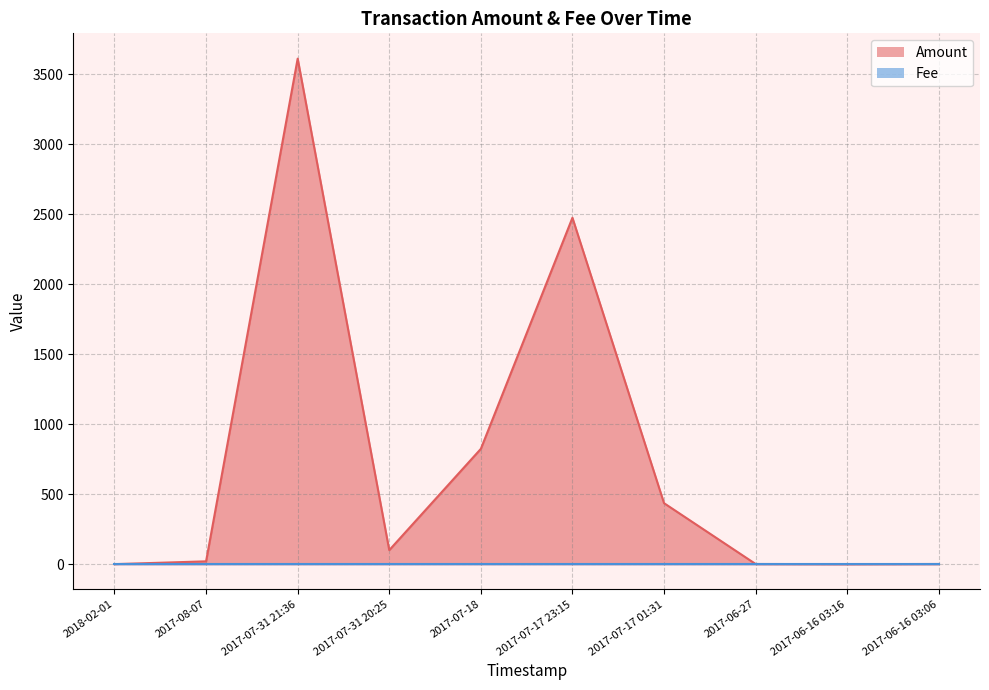

Reading right to left, extract all data points from this chart.

1.0	0.0	1.0	435.4	2473.6	823.2	100.0	3610.0	20.0	0.0